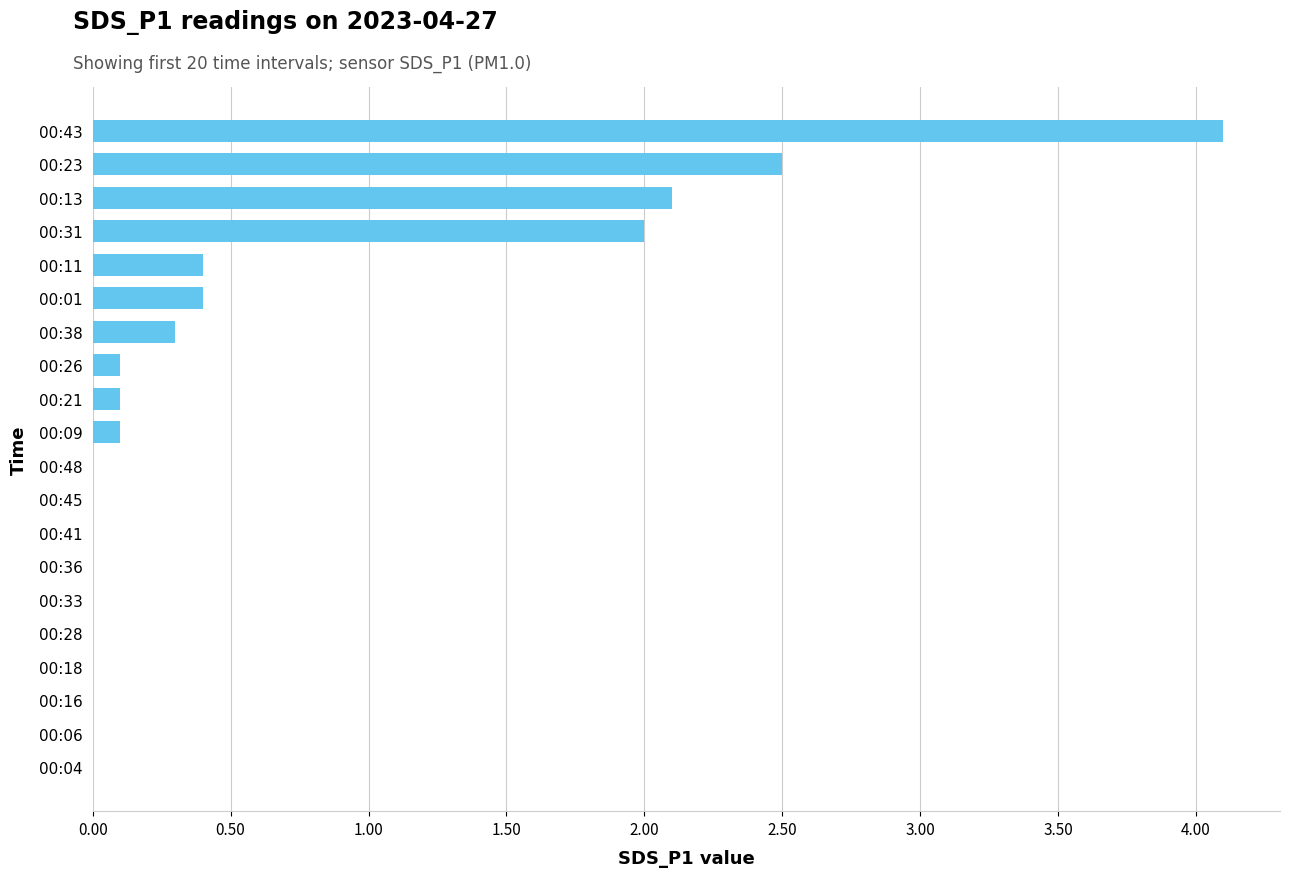

Between 00:16 and 00:23, which is larger?

00:23